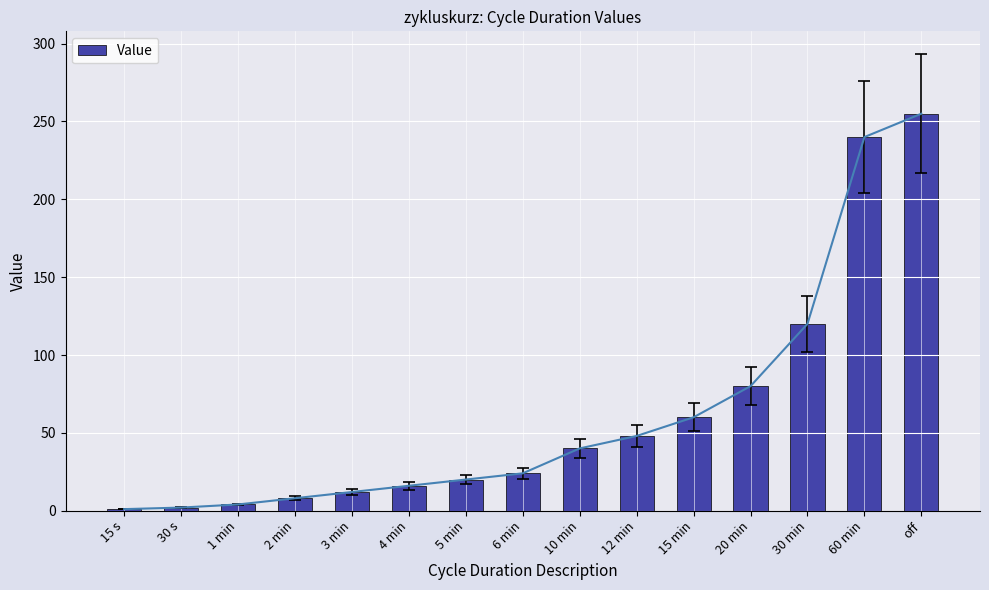

Rank the categories by value from highest to lowest.

off, 60 min, 30 min, 20 min, 15 min, 12 min, 10 min, 6 min, 5 min, 4 min, 3 min, 2 min, 1 min, 30 s, 15 s